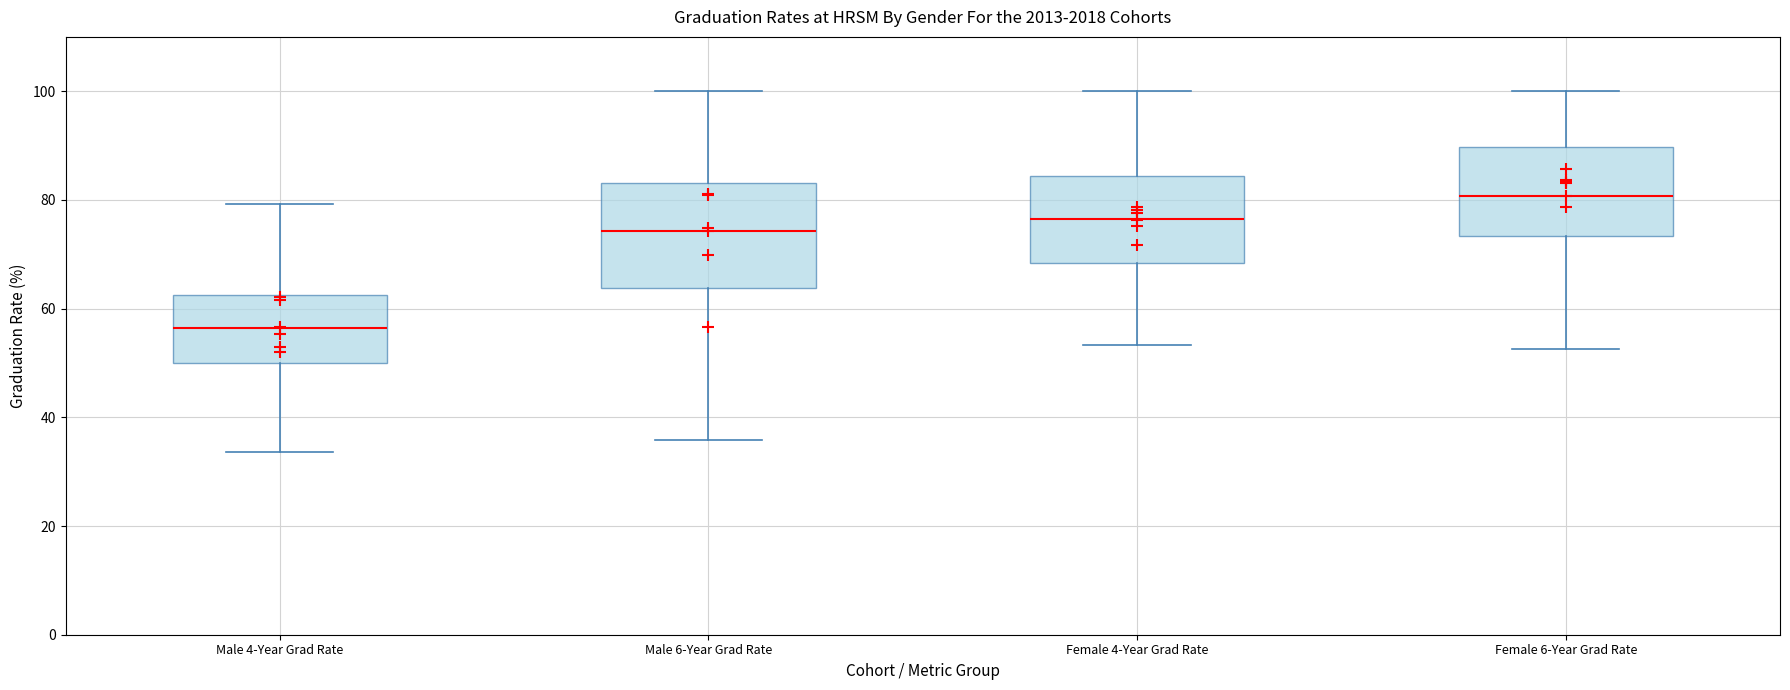

Which box's median line is the highest?

Female 6-Year Grad Rate